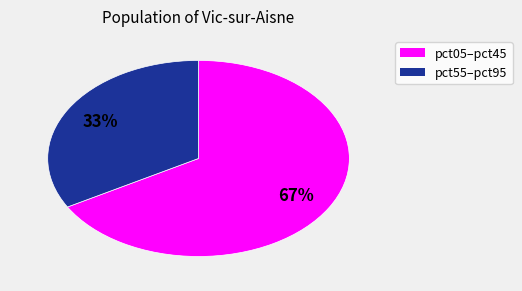

To the nearest percent, what is the difference between the largest and smallest slice percentages?

34%